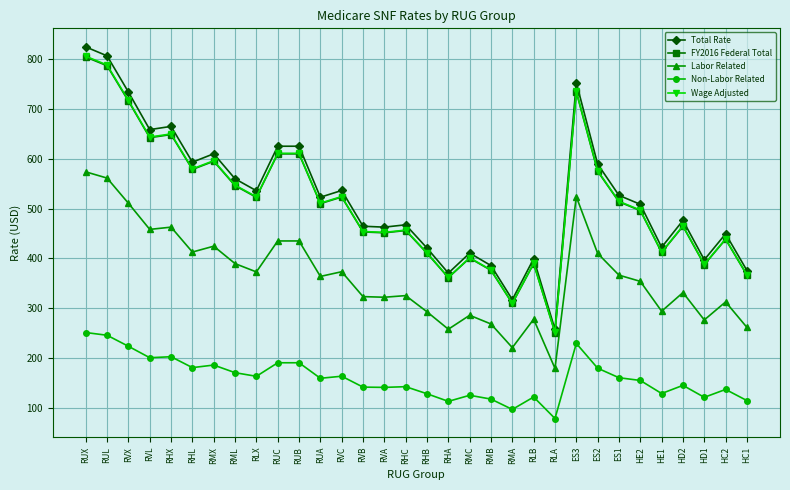

How many categories are shown in the chart?

32